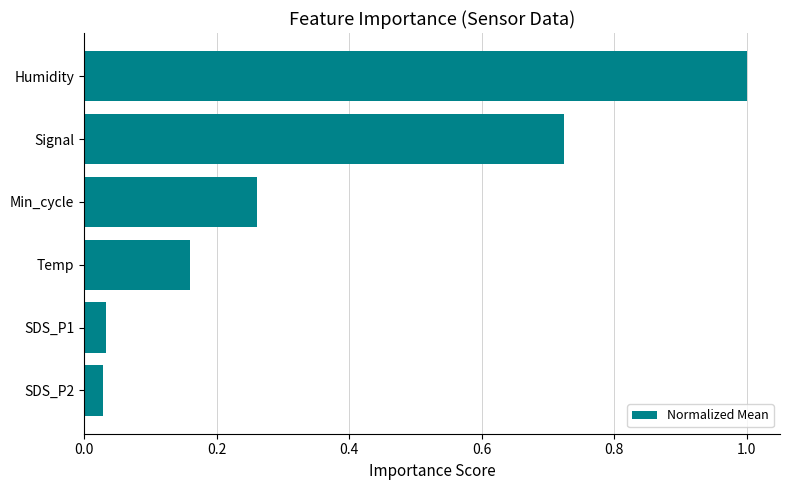

Which category has the highest value across all series?

Humidity